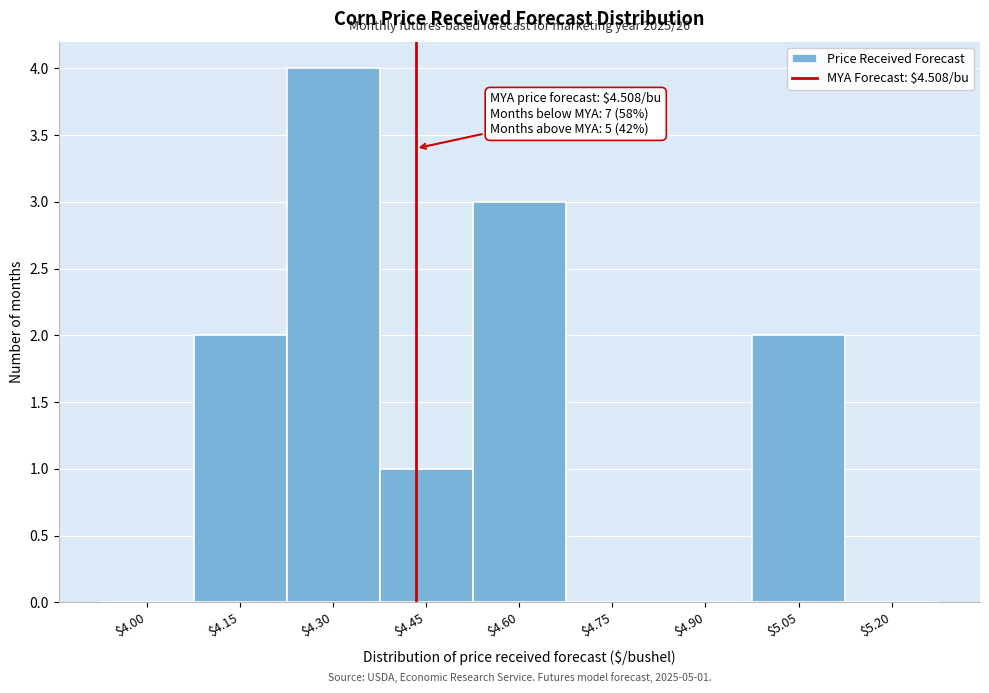

What is the sum of all values?

12